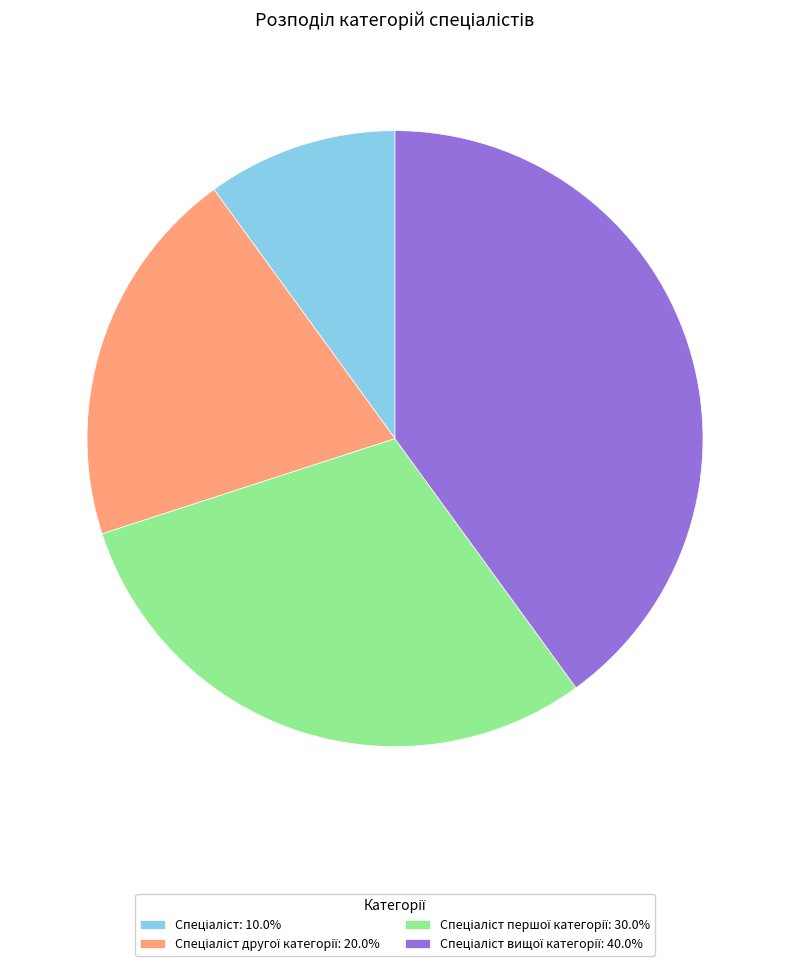

Does any single category account for the majority?

No